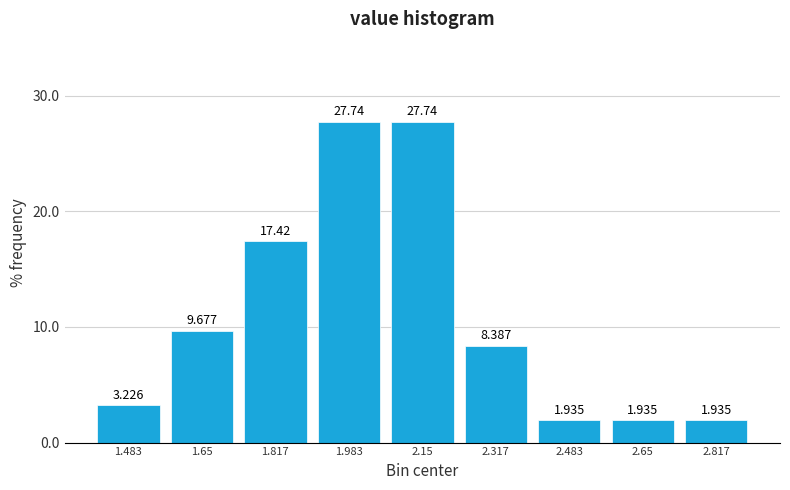

Reading left to right, transcribe this chart: for each bar, give the range it covers on the x-axis and its height. The bar edges are not printed on the chart, so give them approximately, as read against the axis.

1.40 to 1.56: 3.226
1.56 to 1.74: 9.677
1.74 to 1.90: 17.419
1.90 to 2.06: 27.742
2.06 to 2.24: 27.742
2.24 to 2.40: 8.387
2.40 to 2.56: 1.935
2.56 to 2.74: 1.935
2.74 to 2.90: 1.935